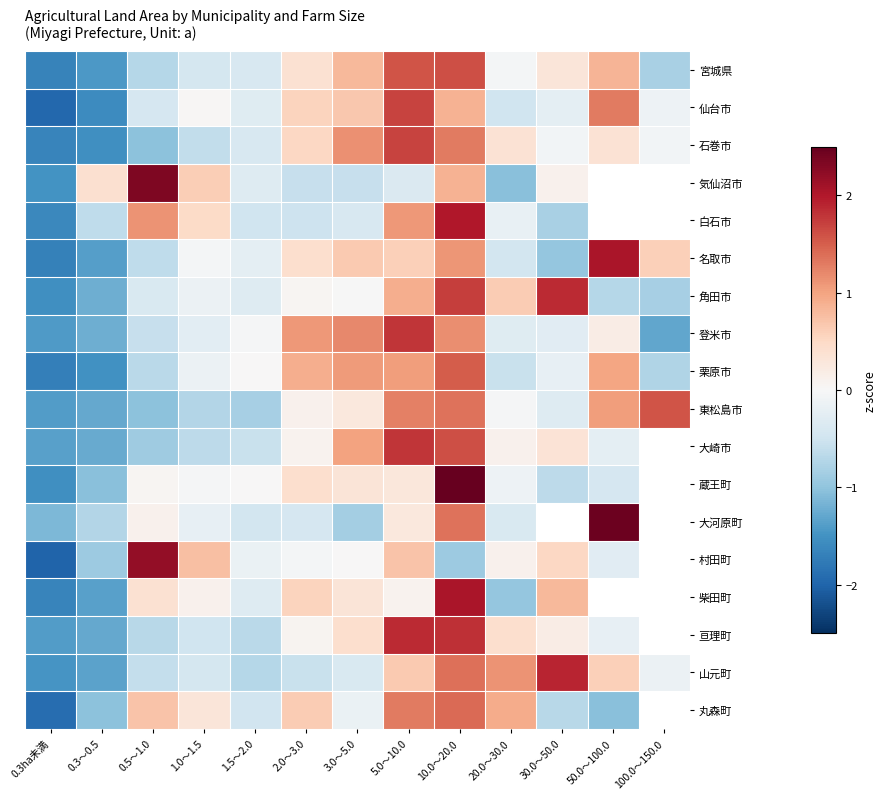

Rank the series by their maximum value, from highest to lowest.

蔵王町, 大河原町, 気仙沼市, 村田町, 柴田町, 名取市, 白石市, 山元町, 角田市, 亘理町, 大崎市, 登米市, 仙台市, 石巻市, 宮城県, 東松島市, 栗原市, 丸森町